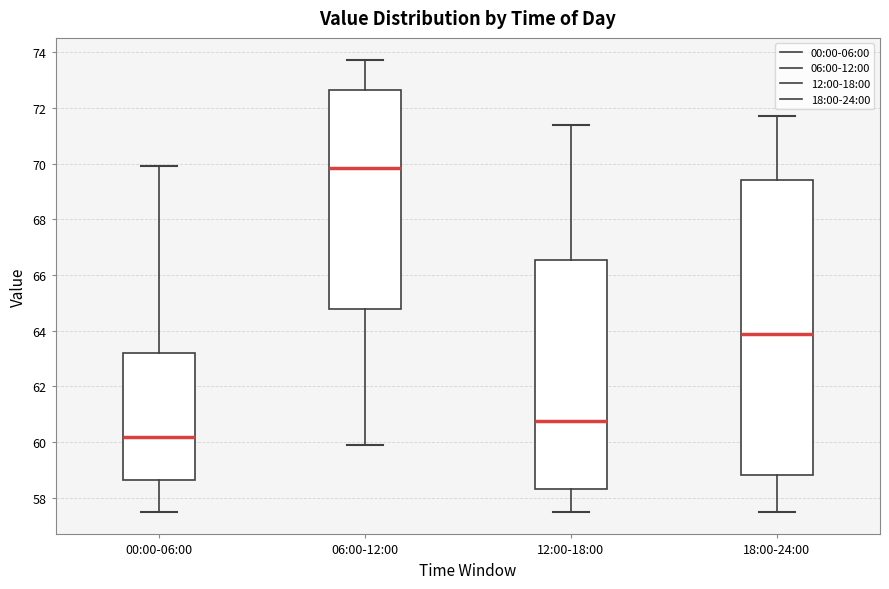

Reading left to right, transcribe this box plot: for each box, give where its median line is, the range the box spans, and where its two whiskers end, as read against the y-axis. The values are not printed on the chart, so give them approximately, as read against the axis.

00:00-06:00: median 60.2, box 58.6 to 63.2, whiskers 57.6 to 70.0
06:00-12:00: median 69.8, box 64.8 to 72.6, whiskers 60.0 to 73.8
12:00-18:00: median 60.8, box 58.4 to 66.6, whiskers 57.6 to 71.4
18:00-24:00: median 64.0, box 58.8 to 69.4, whiskers 57.6 to 71.8